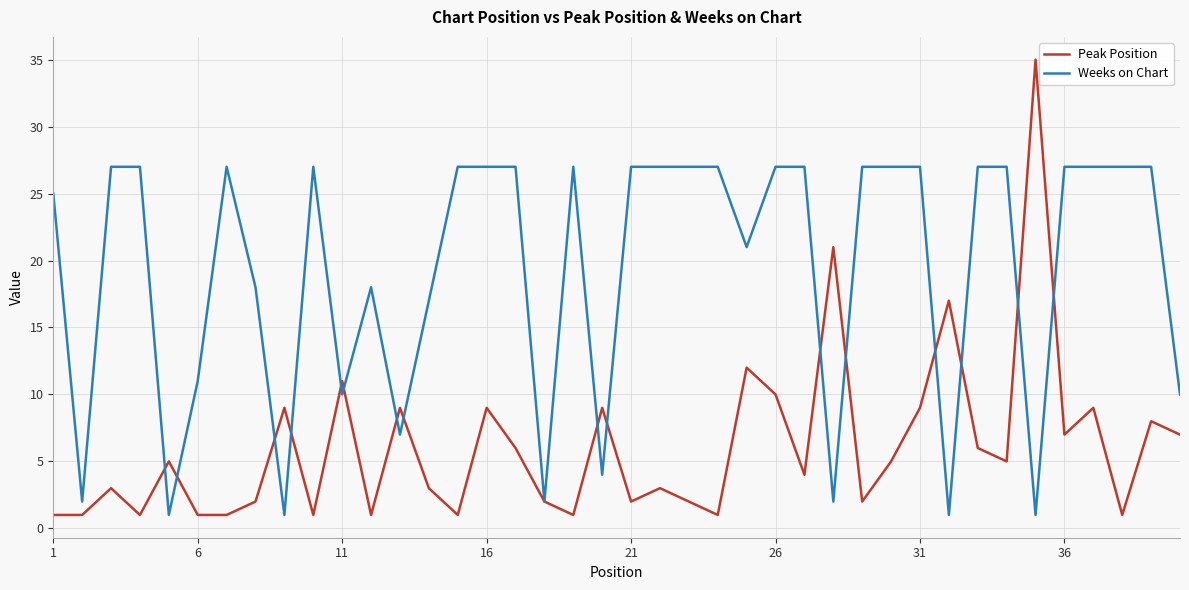

What is the maximum value shown in the chart?

35